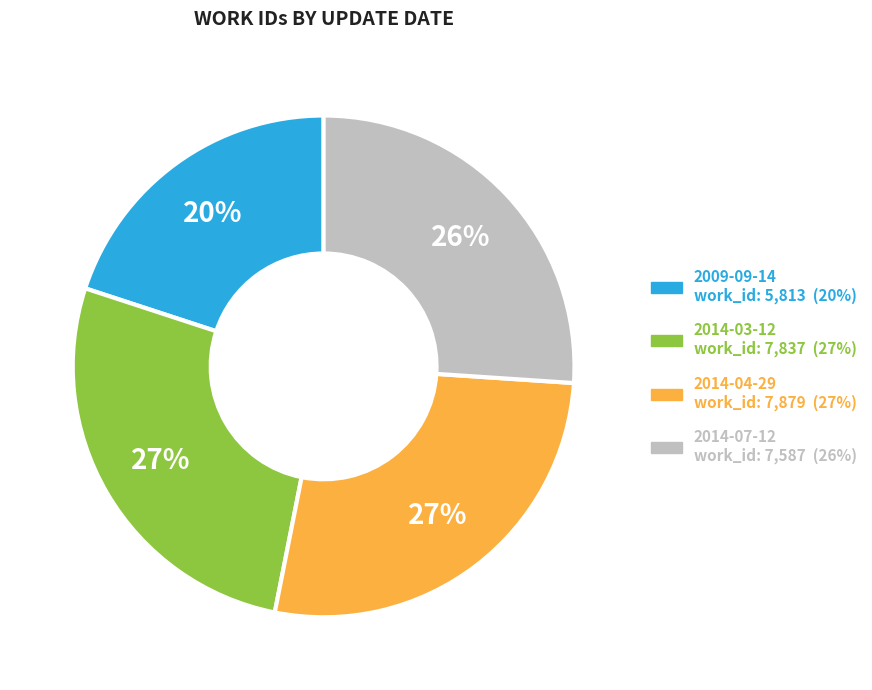

How many segments does this pie chart have?

4